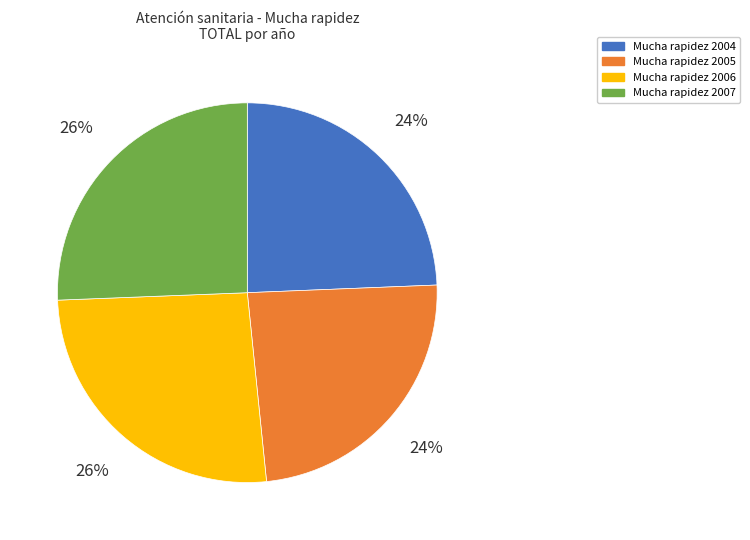

To the nearest percent, what percentage of the pie is Mucha rapidez 2005?

24%